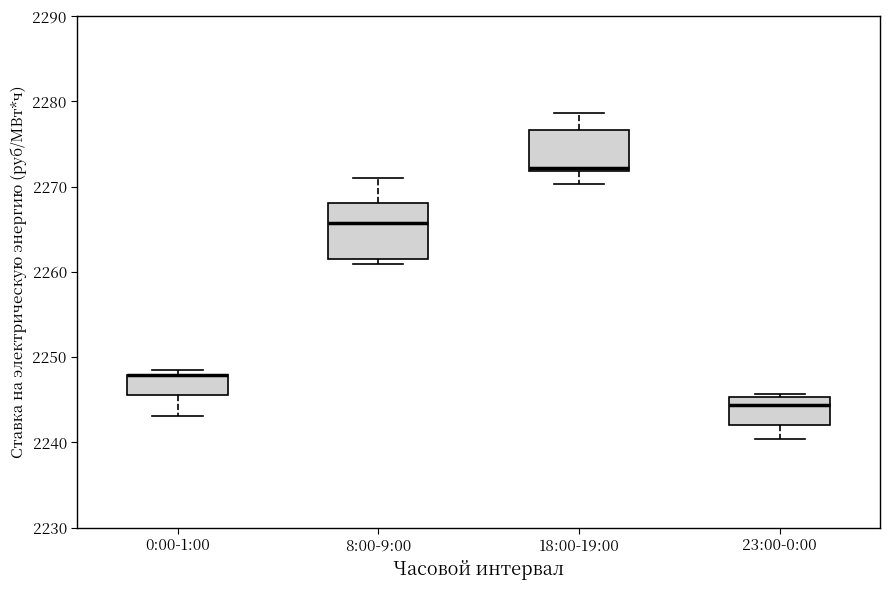

Which box is the tallest, from its lower edge to its upper edge?

8:00-9:00